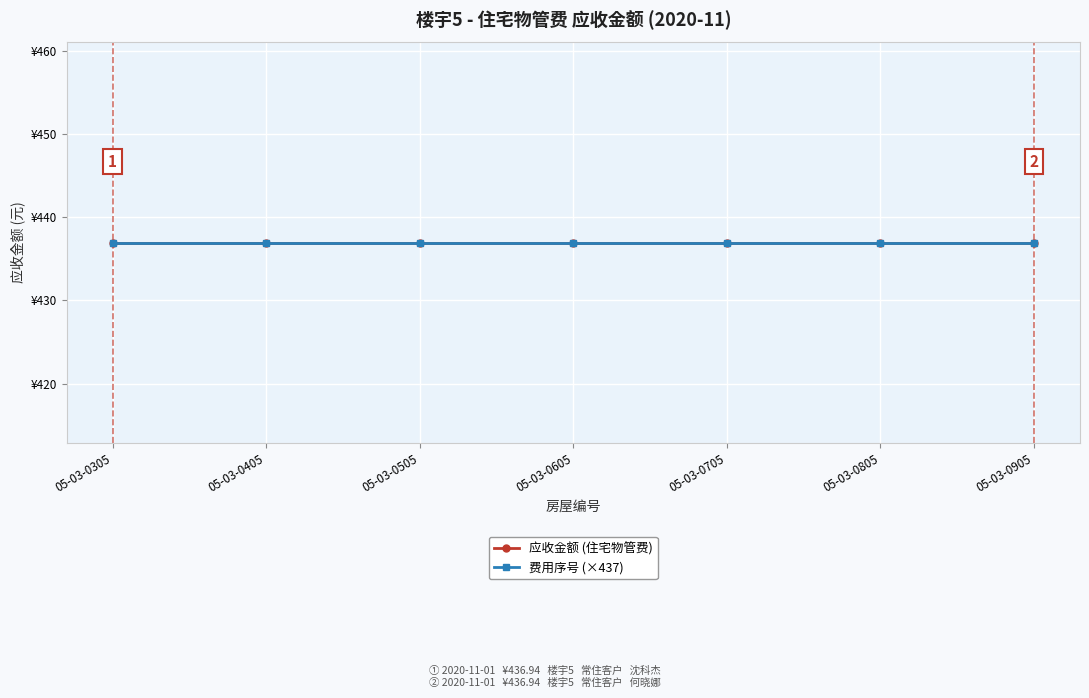

List the labels in order of 费用序号 value, smallest first.

05-03-0305, 05-03-0405, 05-03-0505, 05-03-0605, 05-03-0705, 05-03-0805, 05-03-0905